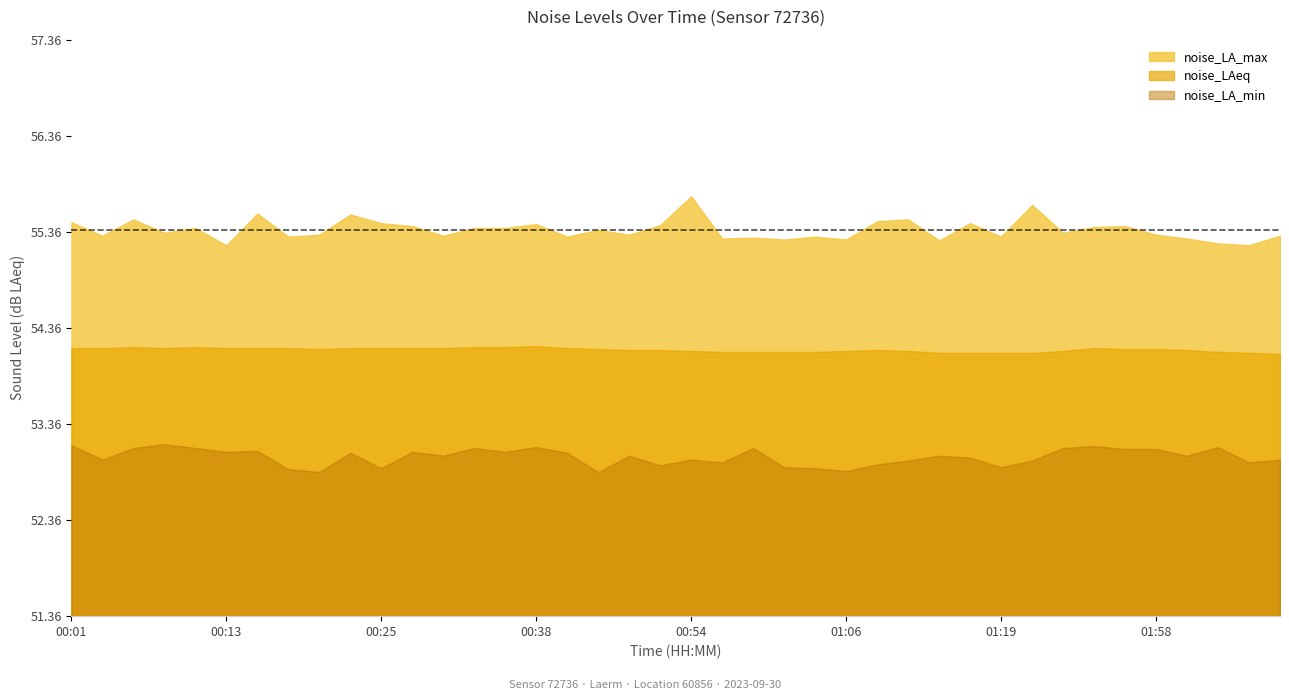

How many distinct data groups are displayed?

3